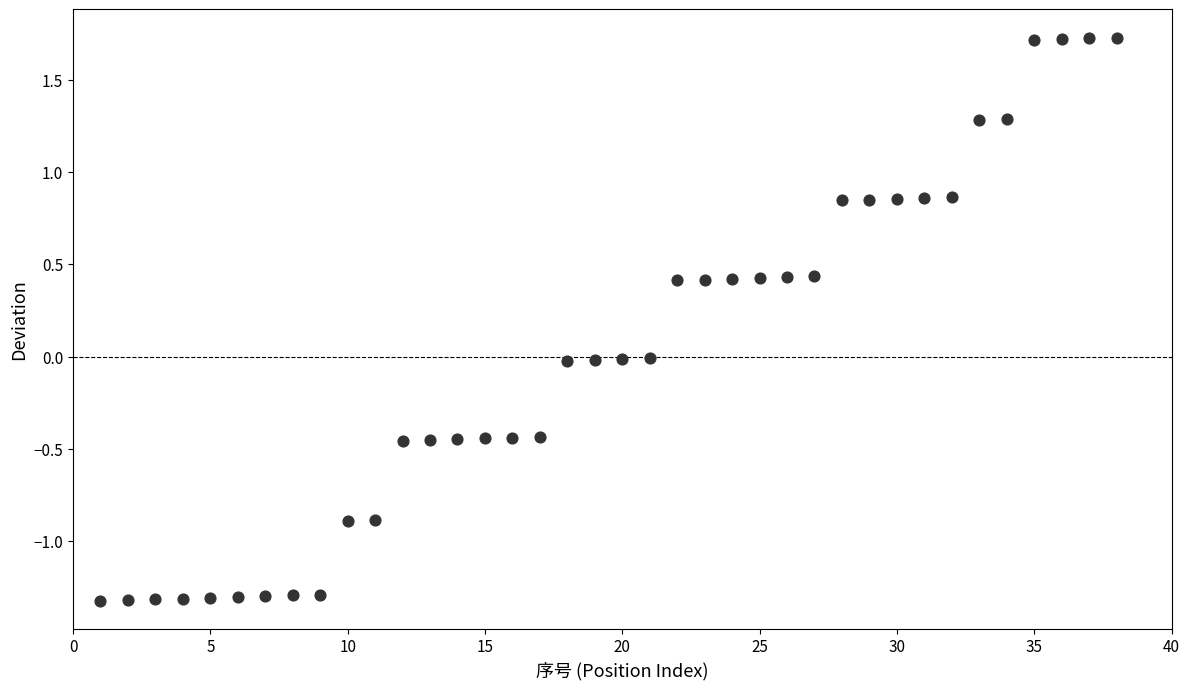

What is the range of X values (max minus min)?

37.0